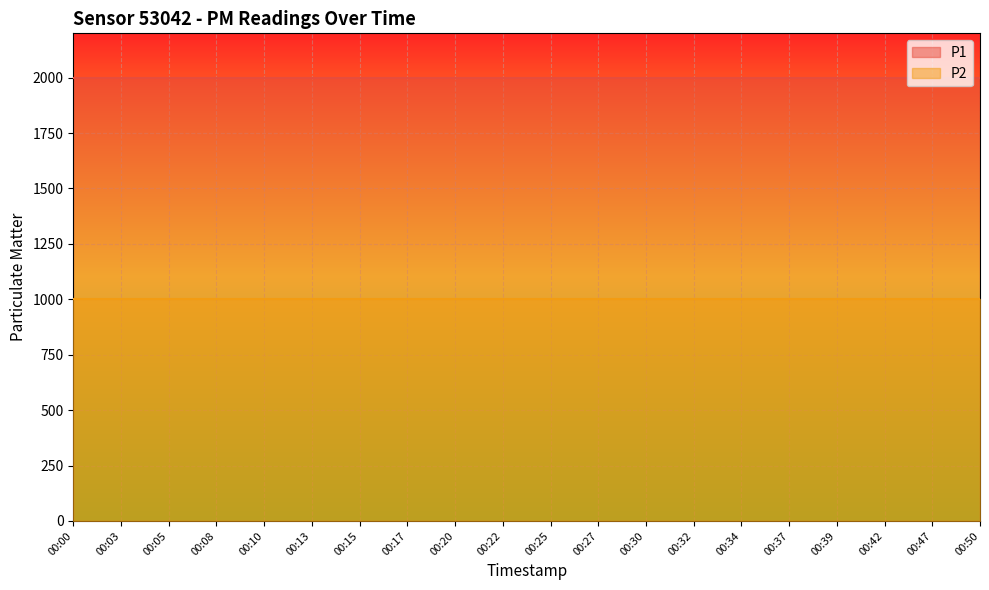

True or false: P2 and P1 cross at least once.

False